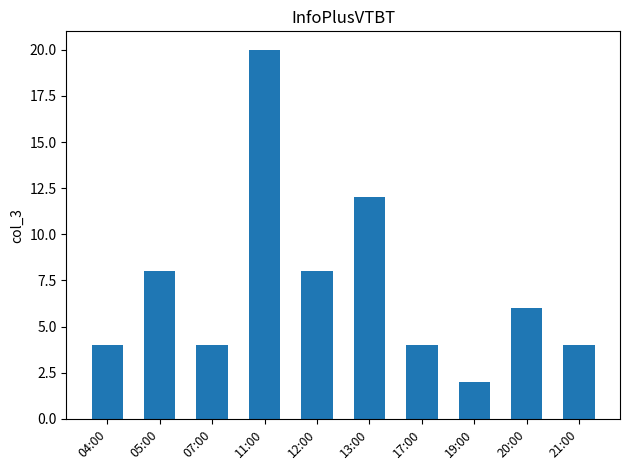

How many data points does each series have?

10